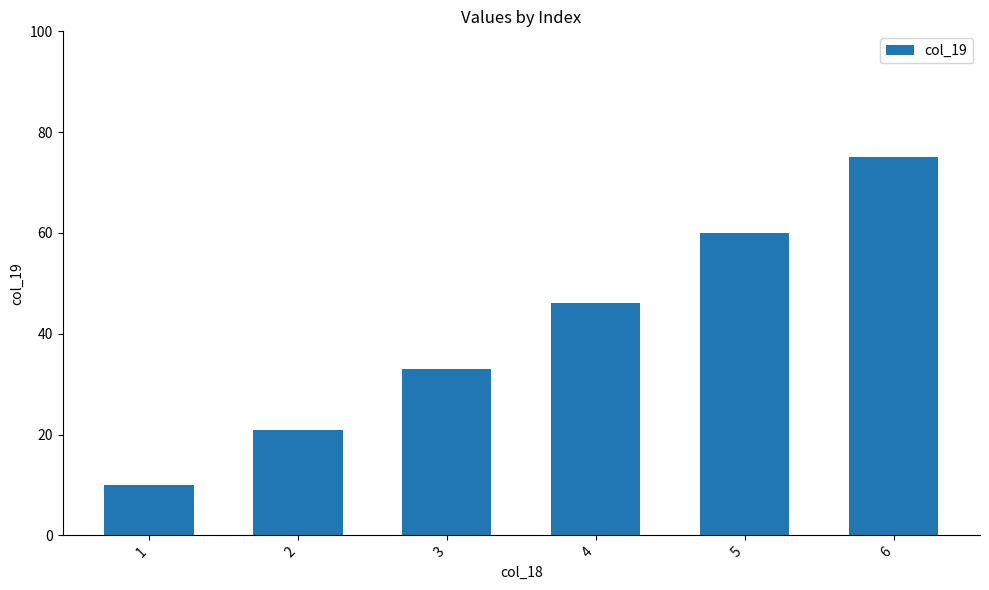

Reading right to left, transcribe all the data shown in this chart.

75	60	46	33	21	10